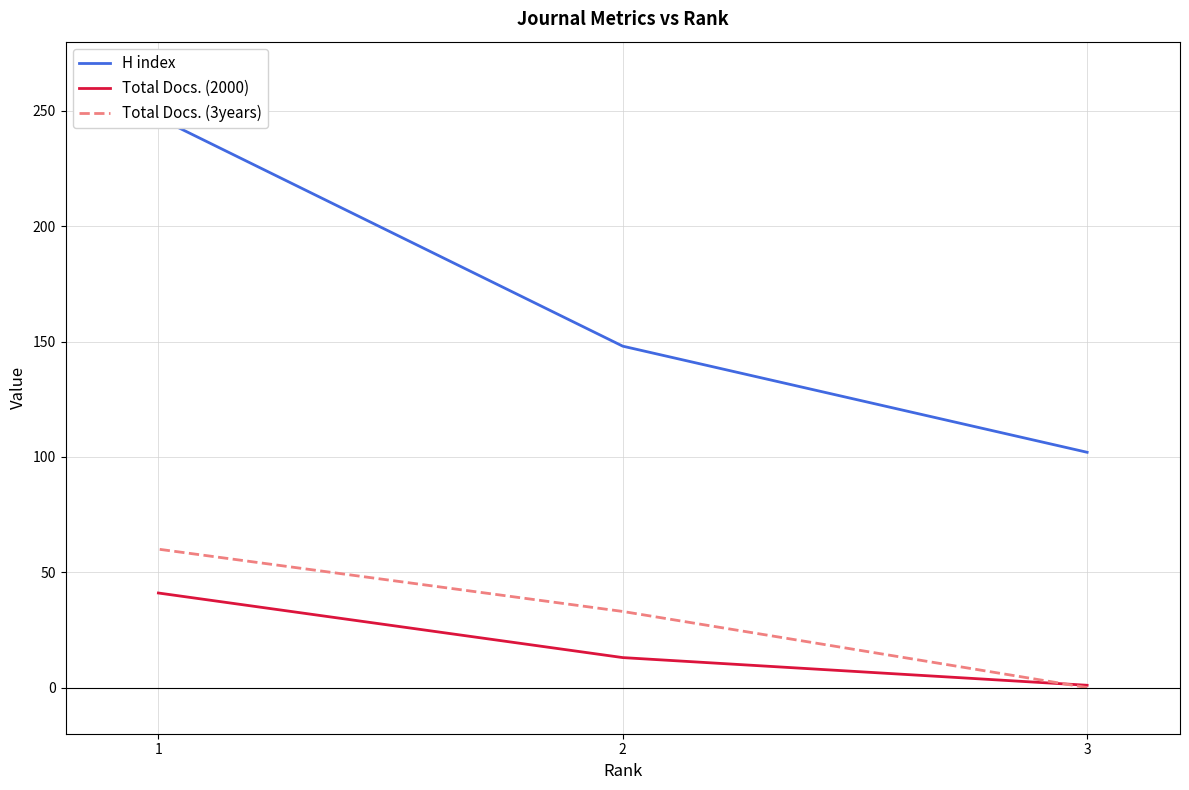

Which series changed the most between 3 and 2?

H index